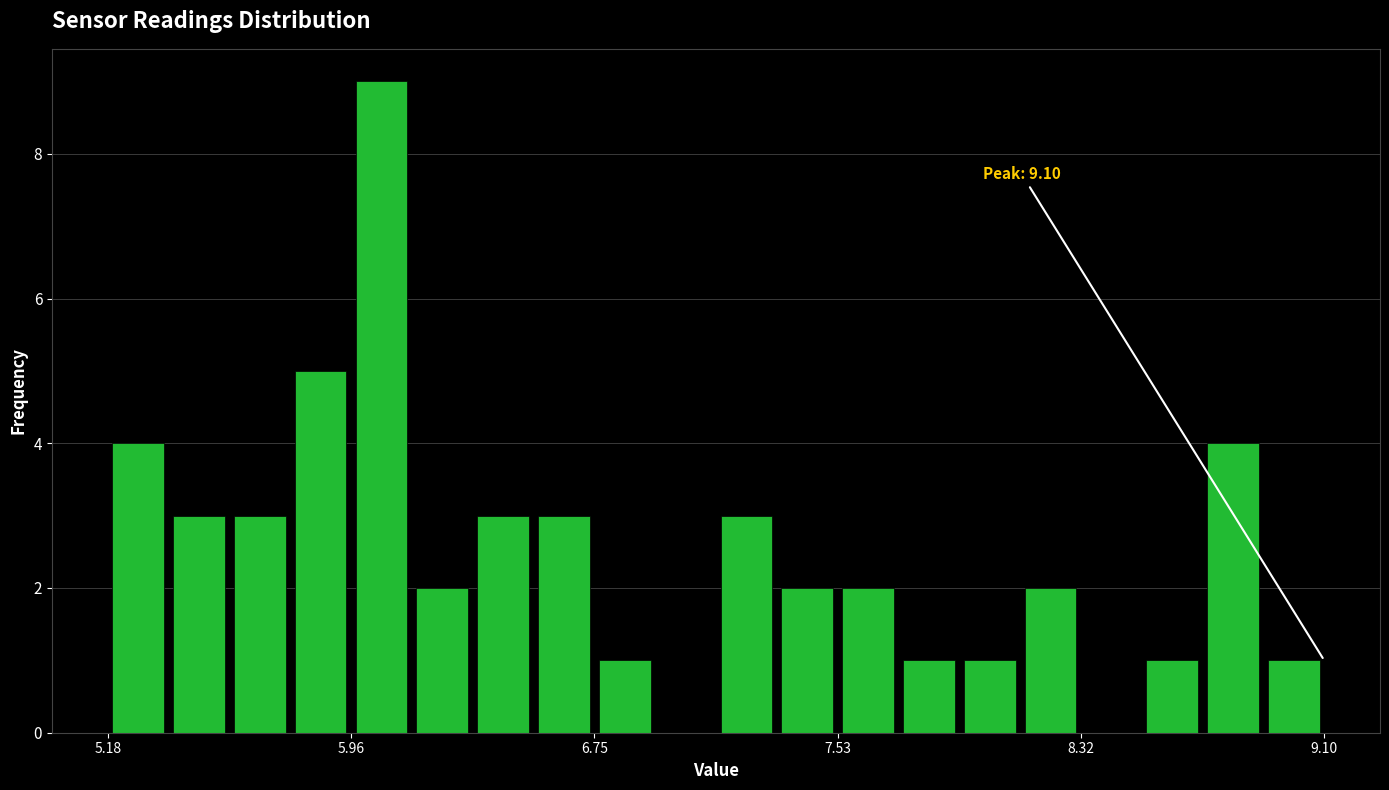

Around what value on the x-axis is the tallest bar? Give the approximate position of its centre, as read against the axis.

6.1